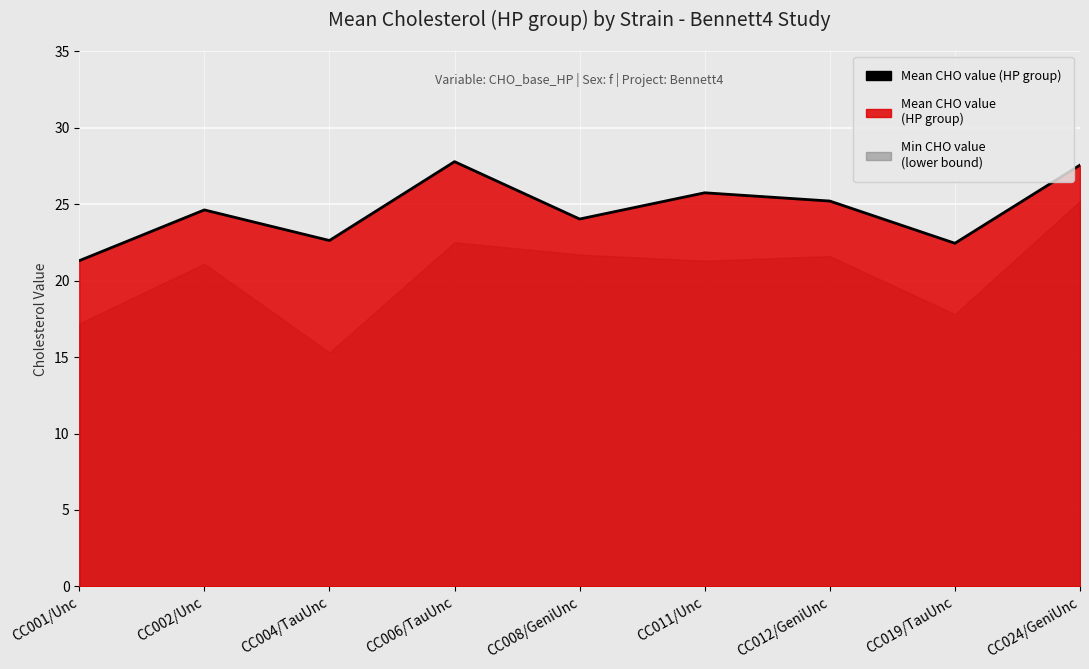

Where does the data first go above 24?

CC002/Unc